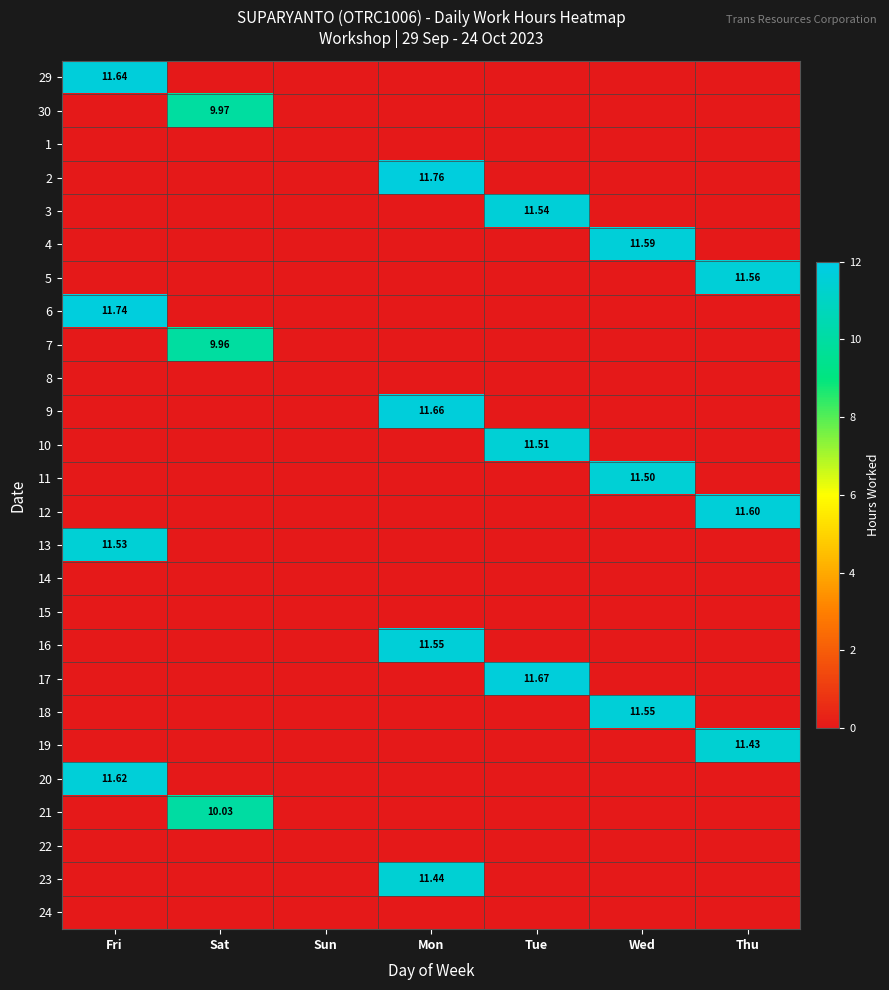

Rank the categories by 16 value from highest to lowest.

Mon, Fri, Sat, Sun, Tue, Wed, Thu